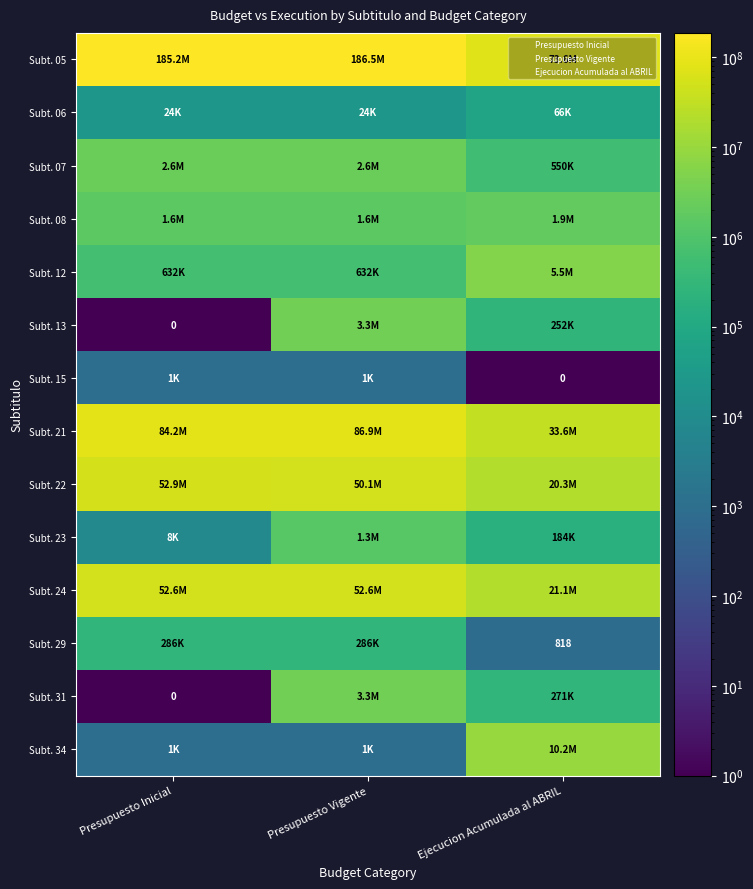

Which has a higher value, Presupuesto Vigente or Presupuesto Inicial?

Presupuesto Vigente